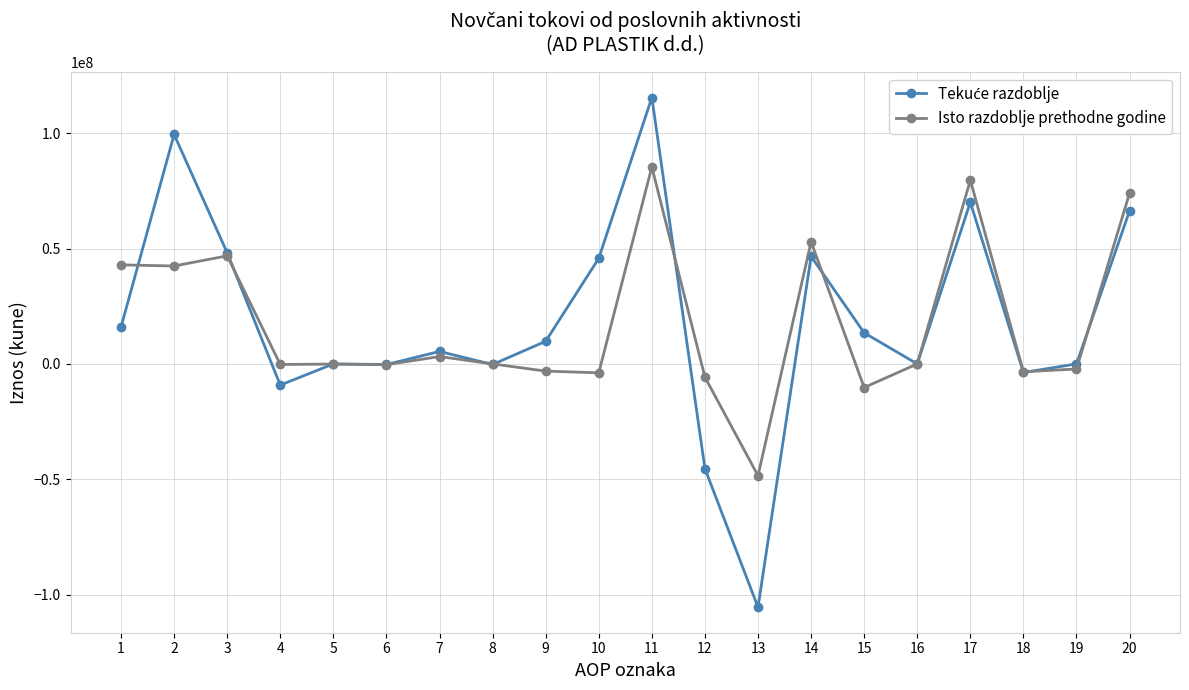

What is the total value across all series at 13?

-153851549